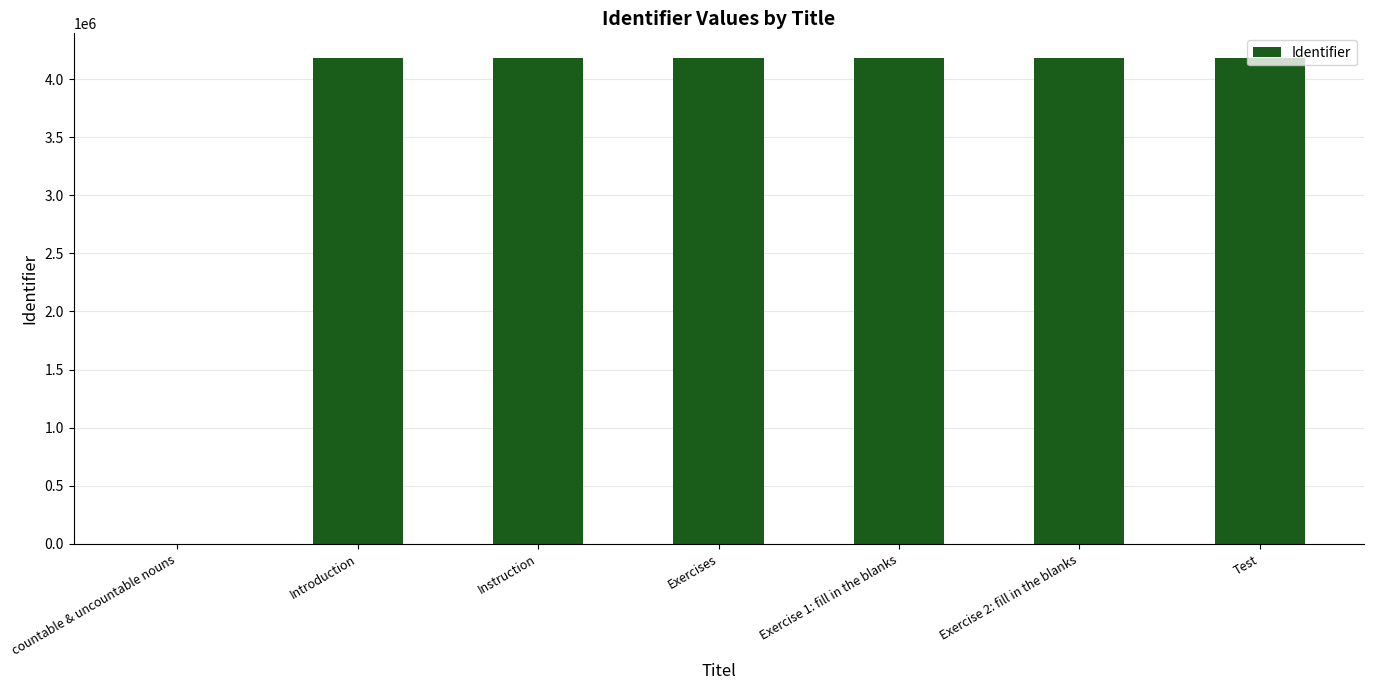

What is the maximum value shown in the chart?

4186398